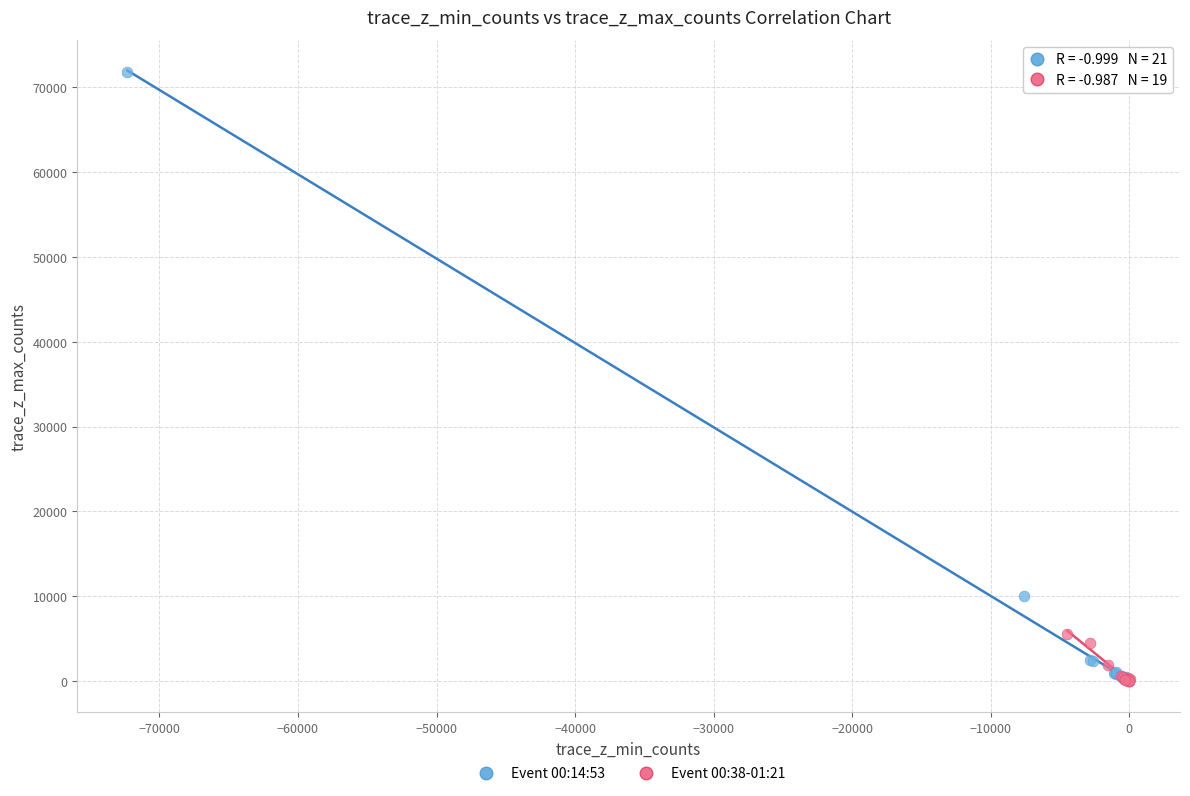

Which series has the widest spread of Y values?

Event 00:14:53